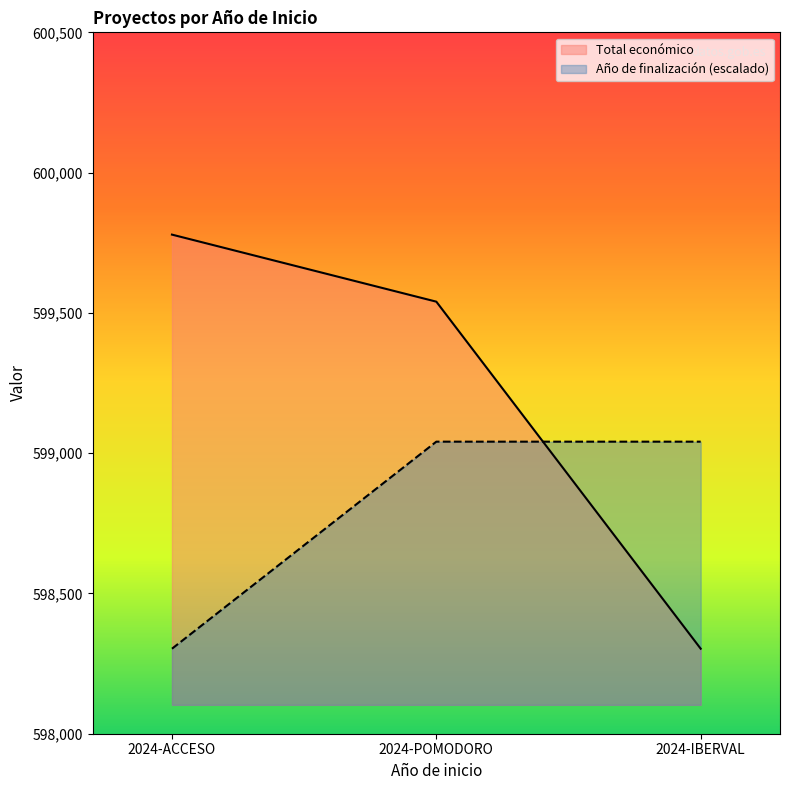

List the series in order of their overall mean, lowest first.

Año de finalización (escalado), Total económico